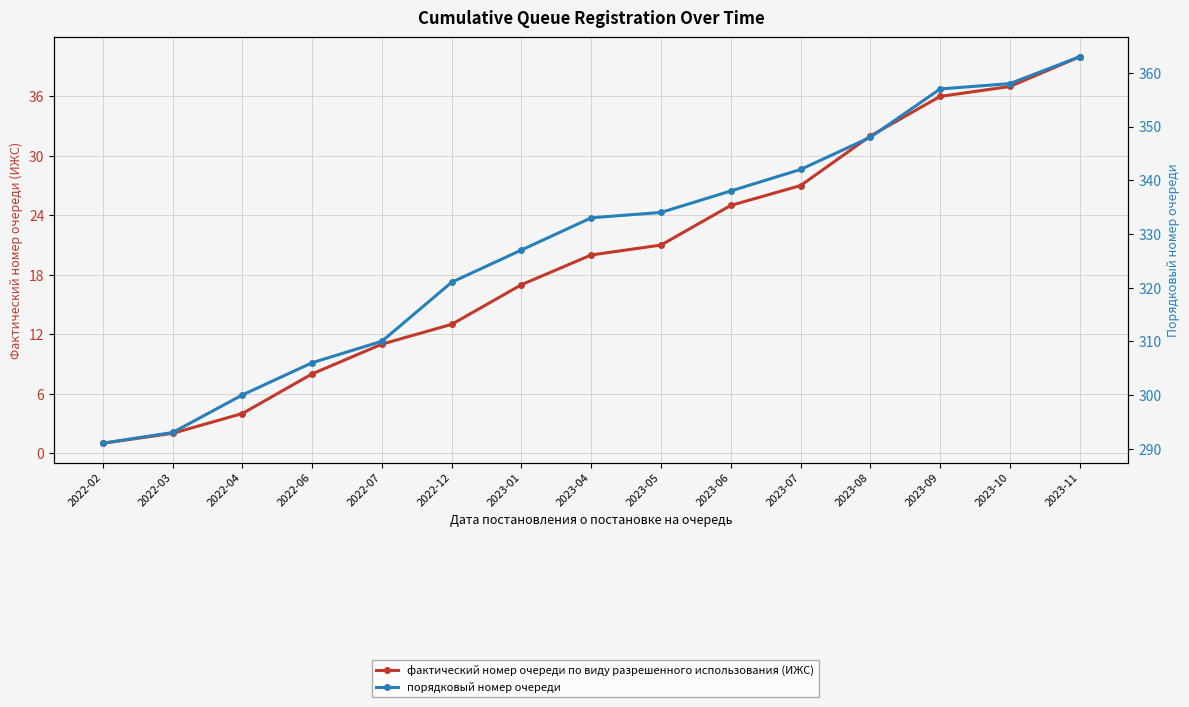

The value of порядковый номер очереди at 2022-06 is 306. True or false?

True